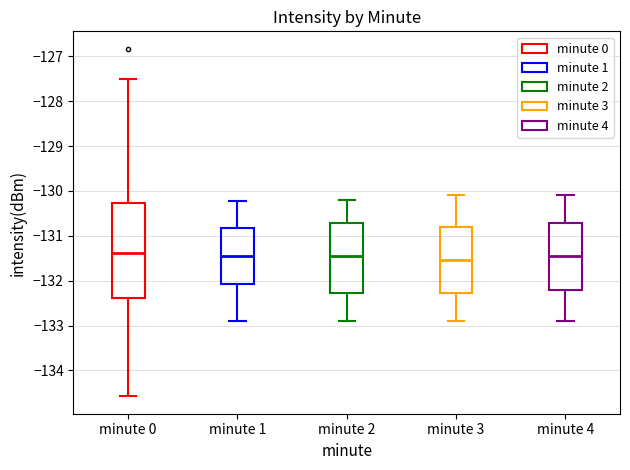

Where does the median line of the box for minute 4 sit on the y-axis? The values are not printed on the chart, so give them approximately, as read against the axis.

-131.4